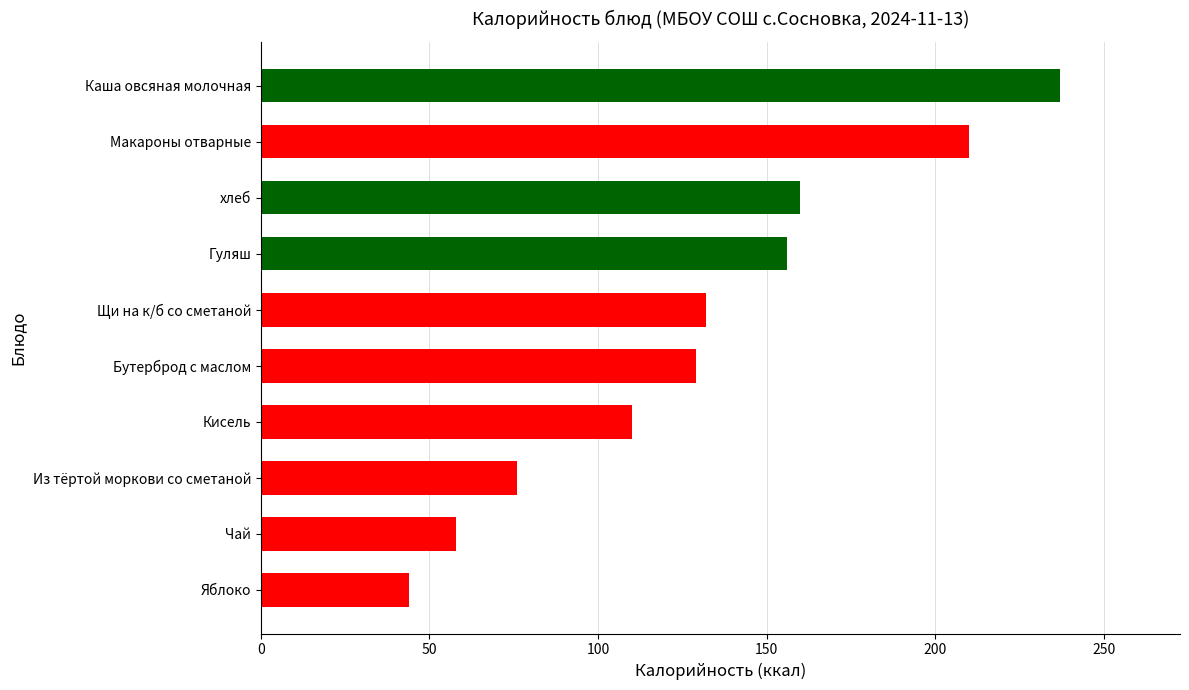

Where is the data nearest to the value 140?

Щи на к/б со сметаной